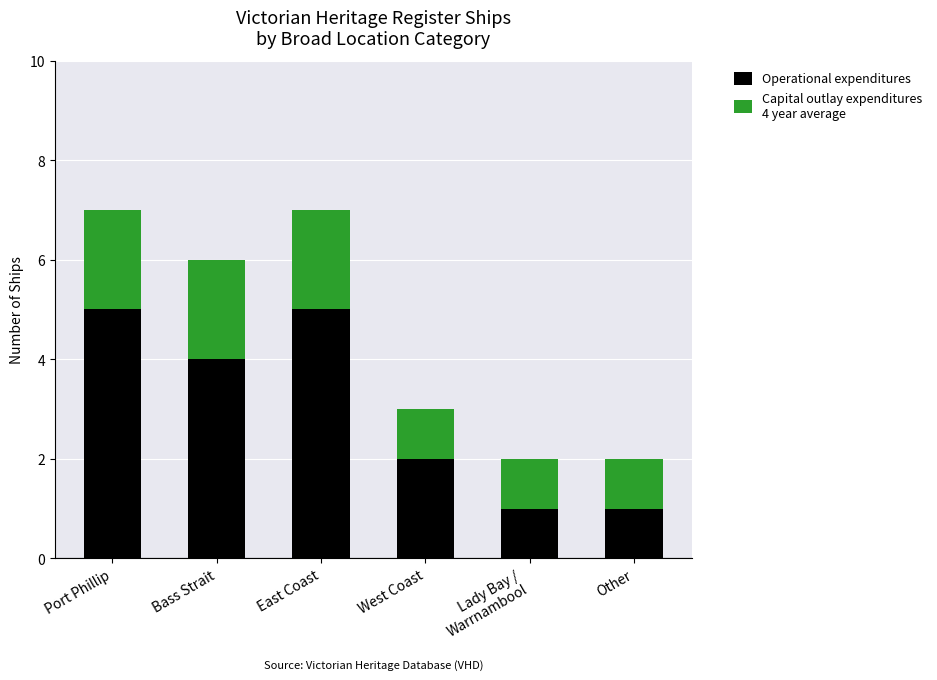

What is the total value across all series at Port Phillip?

7